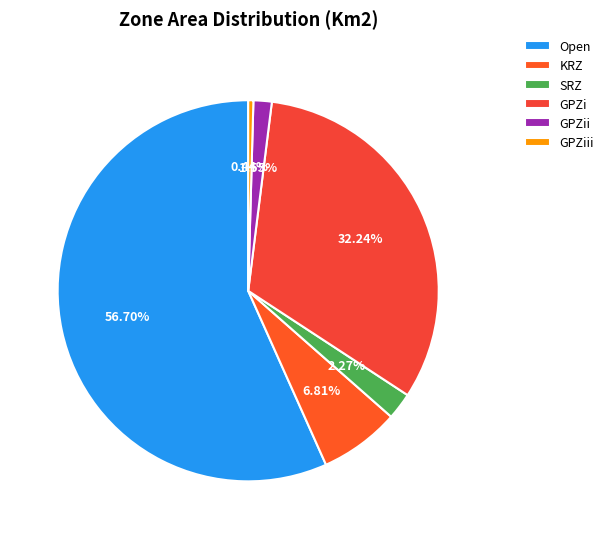

Which slice represents more than half of the pie?

Open